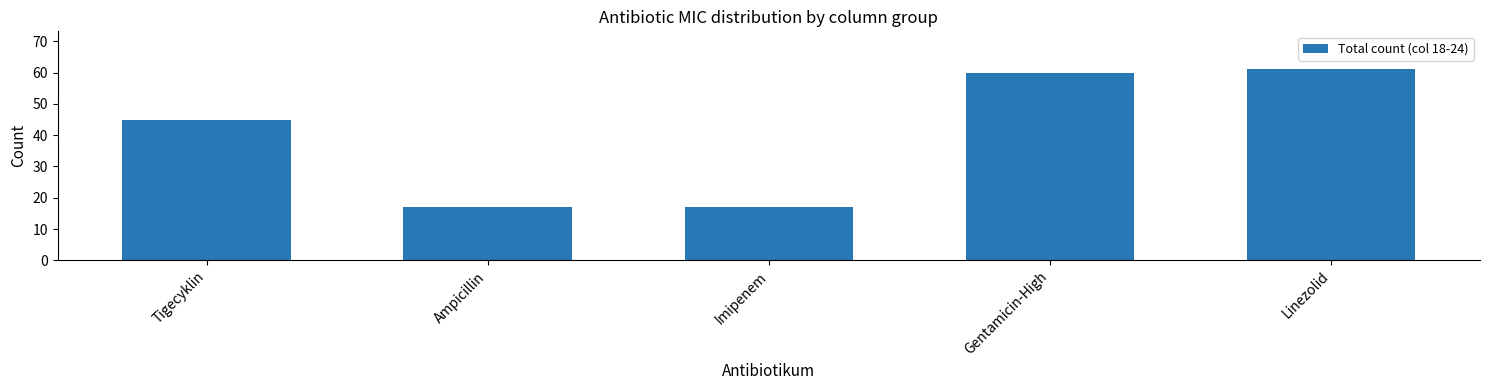

What is the difference between the values at Ampicillin and Tigecyklin?

28